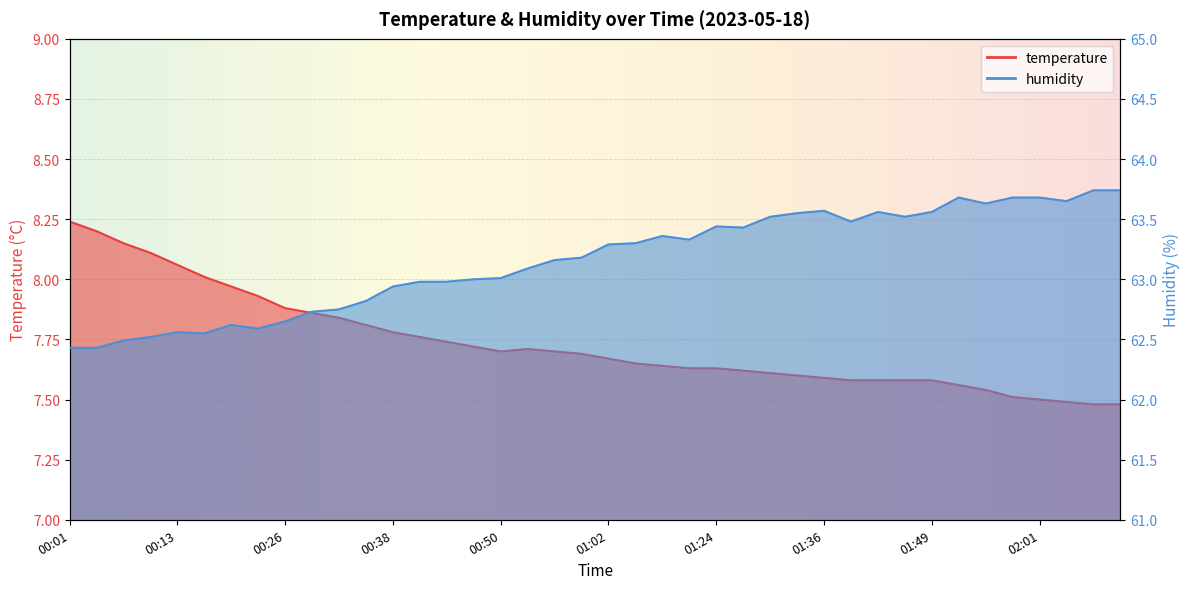

The value of temperature at 02:10 is 13.1. True or false?

False